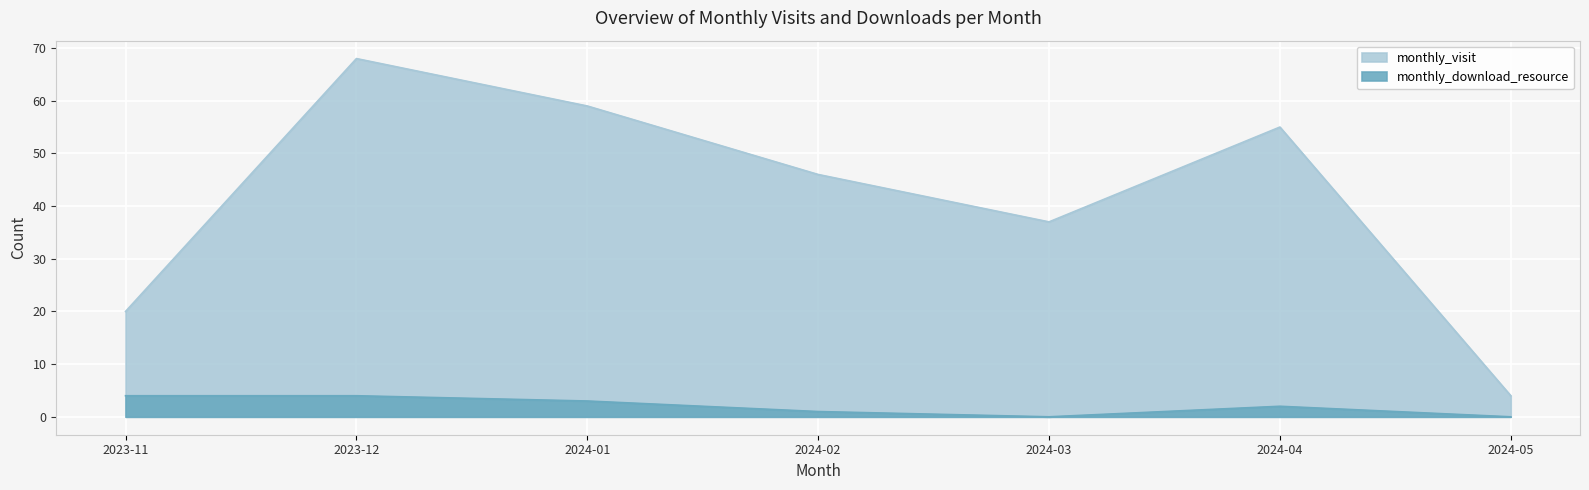

Between 2024-03 and 2024-04, which is larger?

2024-04